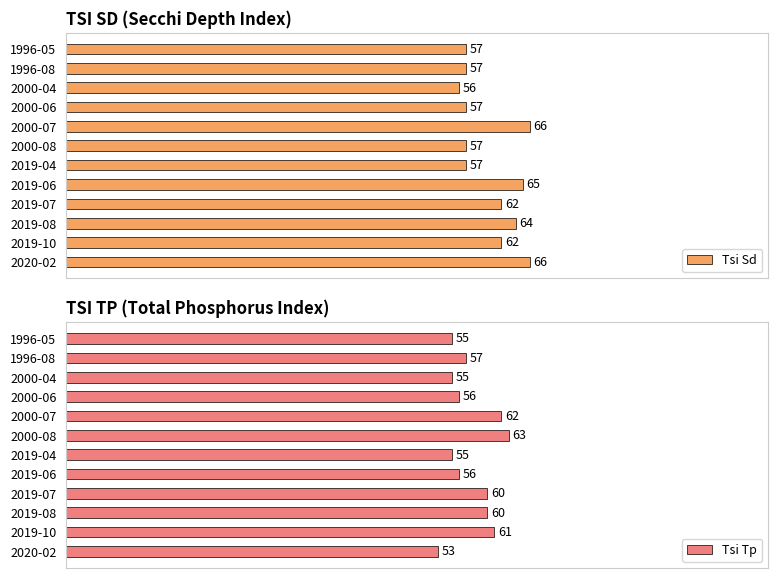

Count the Tsi Sd values in the range 57 to 65.

9